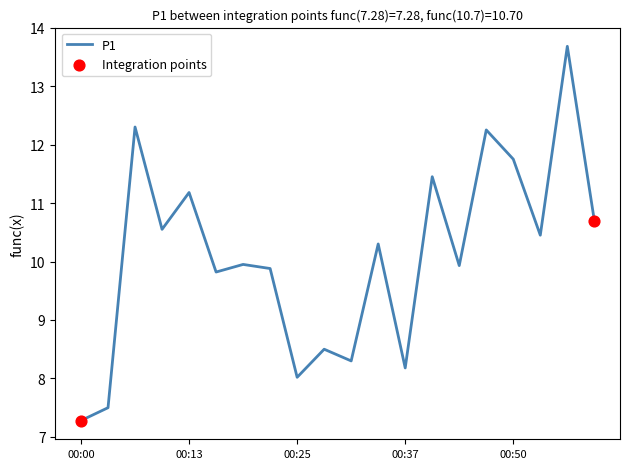

What is the maximum value shown in the chart?

13.7